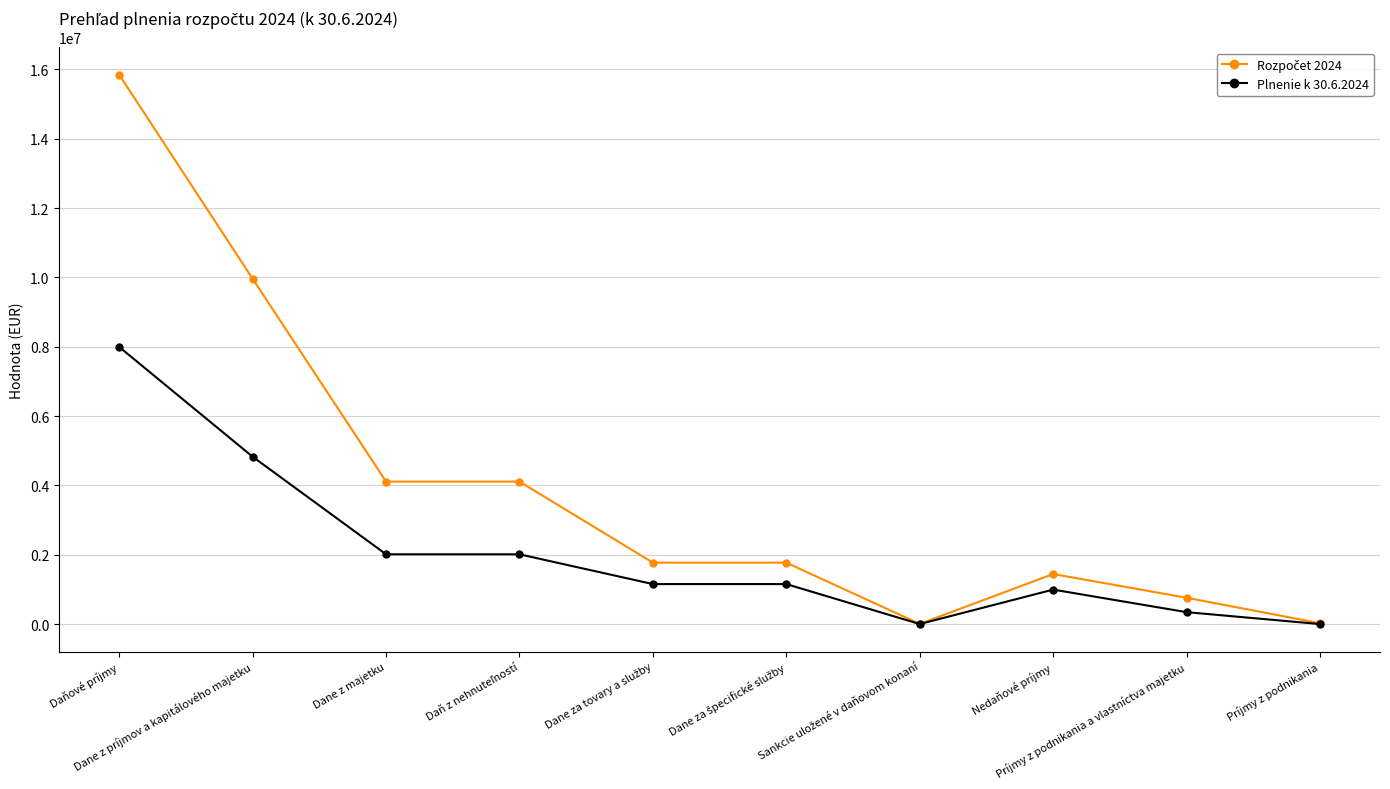

What is the average value of the Plnenie k 30.6.2024 series?

2049072.6